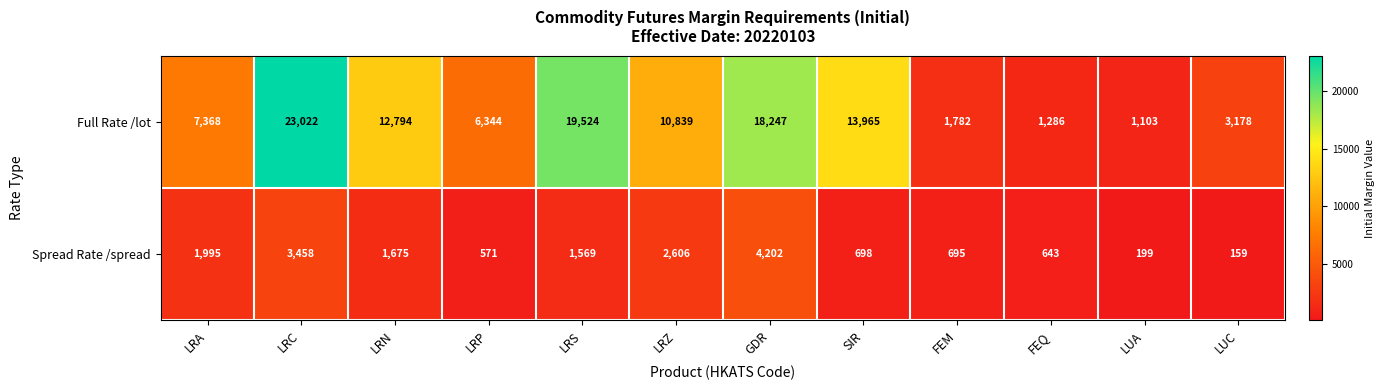

What is the greatest value displayed?

23022